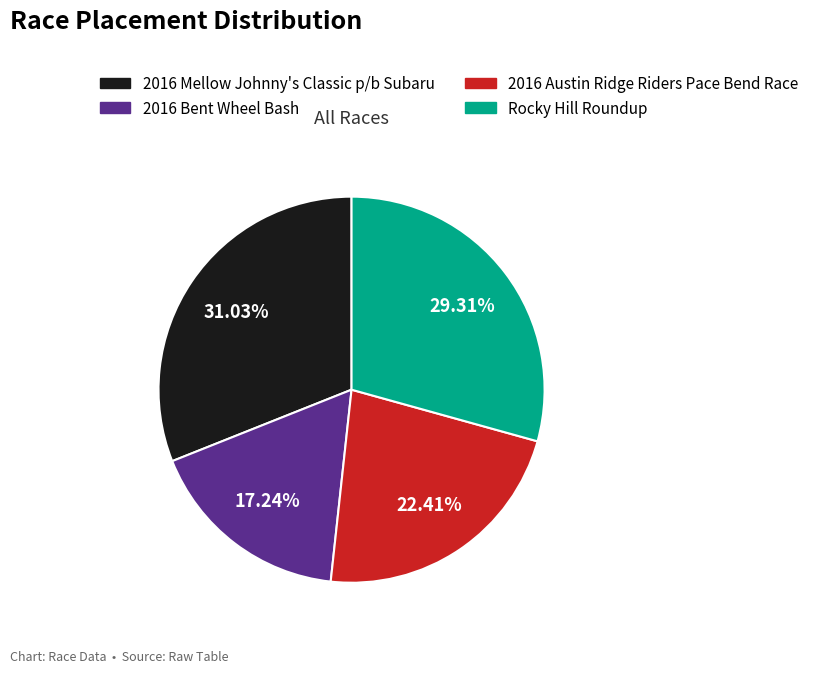

Which category has the smallest portion of the pie?

2016 Bent Wheel Bash